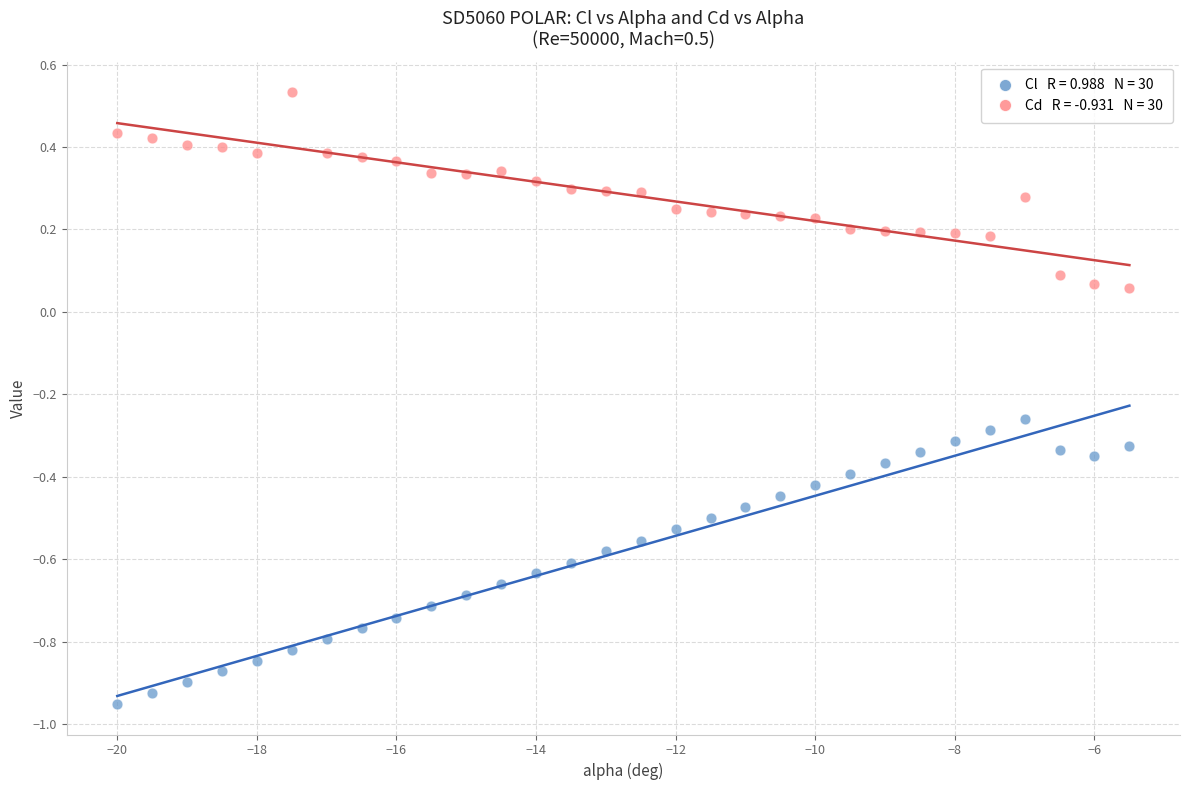

Across all data points, what is the range of X values (max minus min)?

14.5